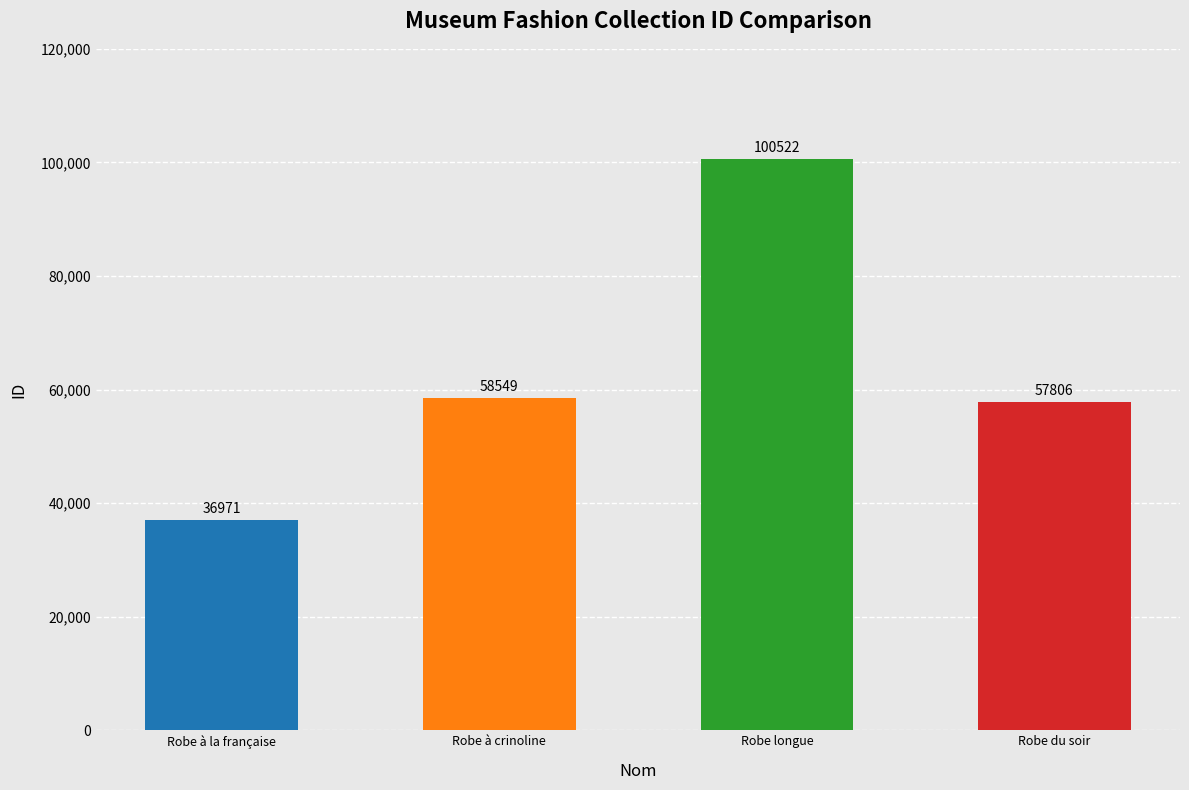

What is the sum of the values at Robe longue and Robe du soir?

158328